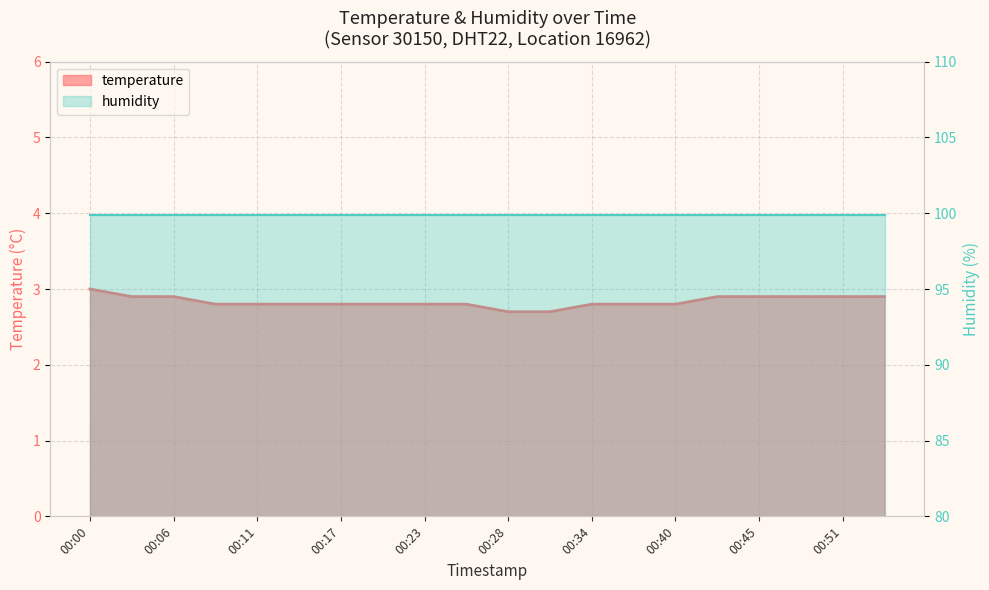

Which has a higher value, 00:31 or 00:03?

00:03